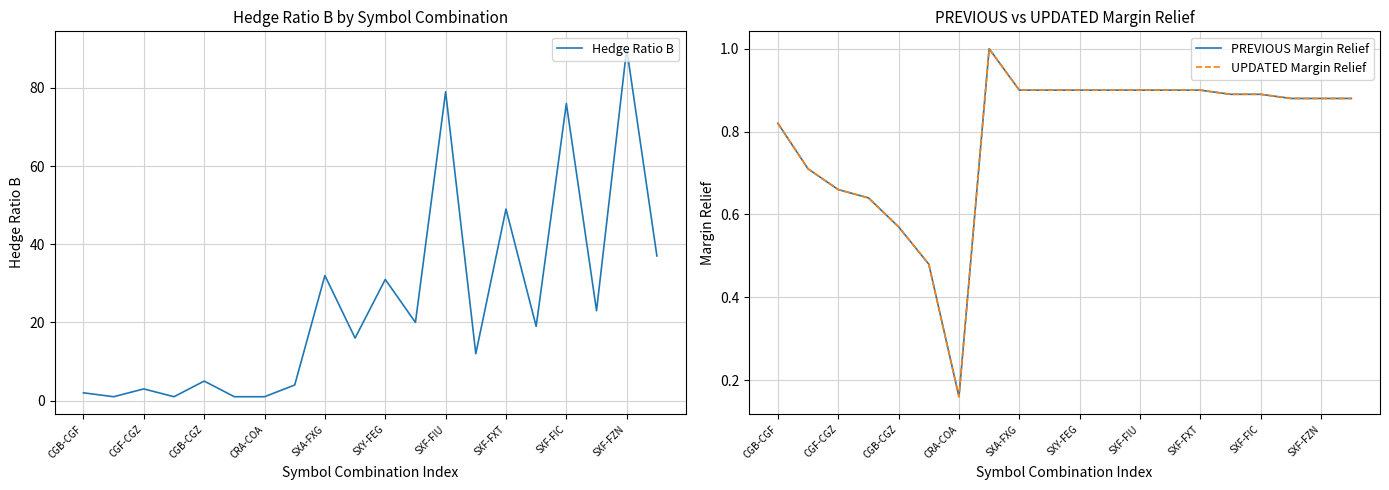

In PREVIOUS Margin Relief, how many points are higher than both neighbors (excluding endpoints)?

1